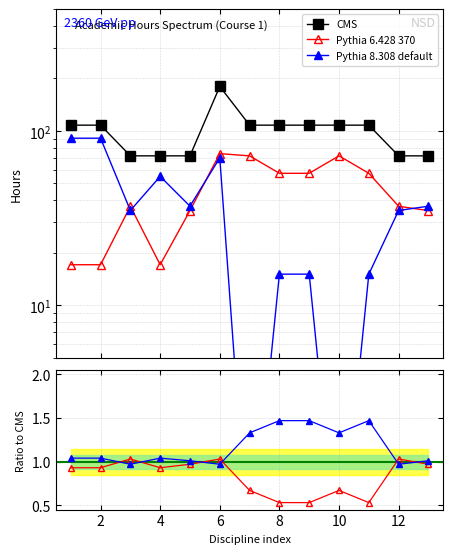

At how many categories does at least one series exceed 12?

13